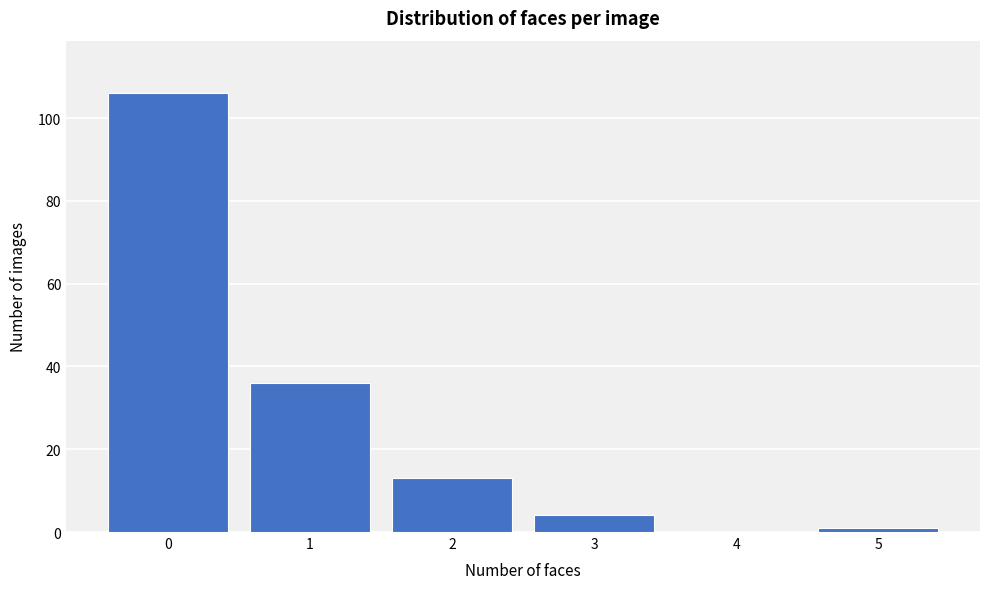

Reading left to right, what are all the values shown in this chart?

0=106	1=36	2=13	3=4	4=0	5=1